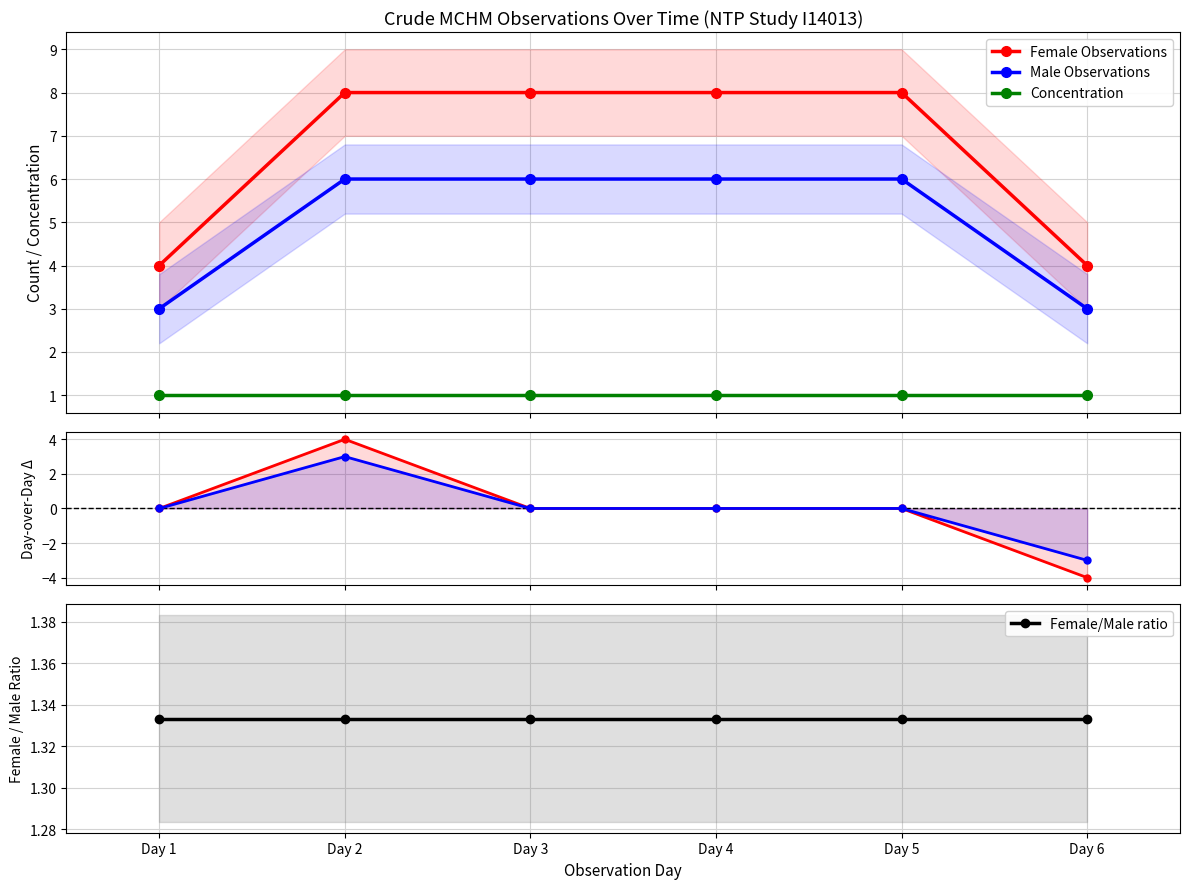

True or false: Male Observations and Male Δ intersect in this chart.

False